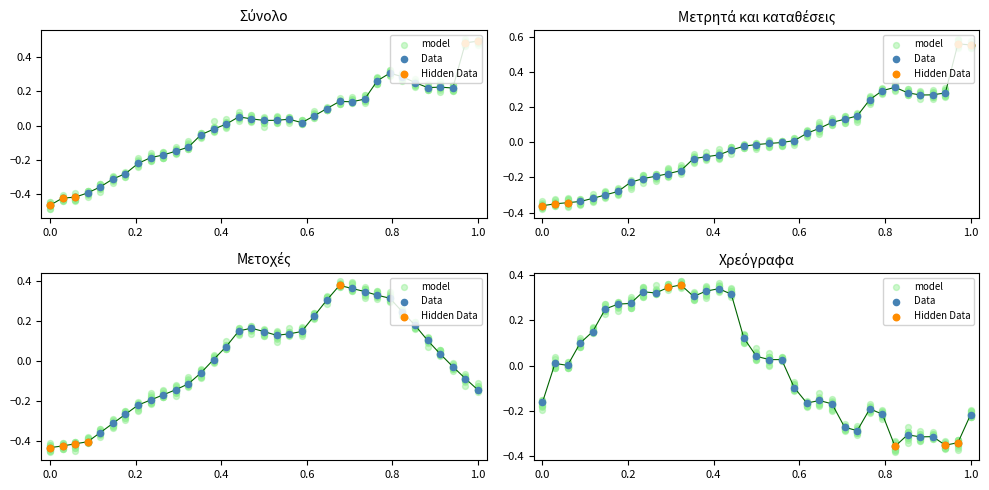

Which series has the largest total across all categories?

Μετοχές